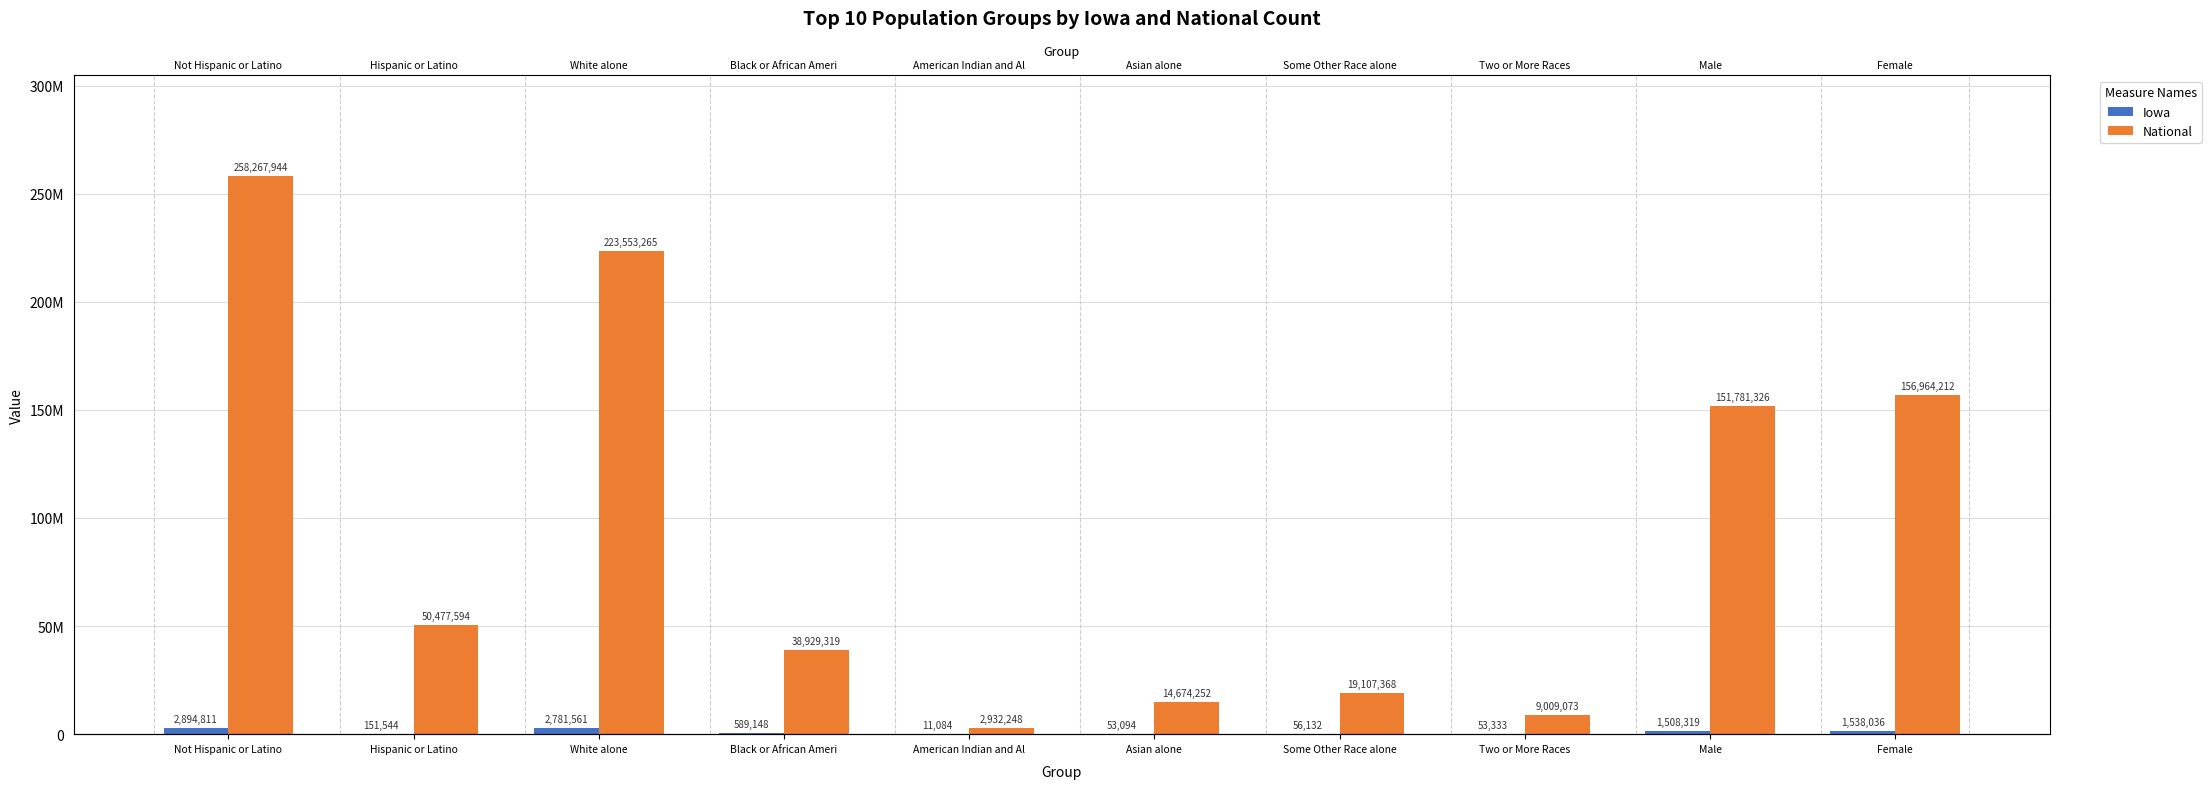

At which label does Iowa first exceed 589148?

Not Hispanic or Latino